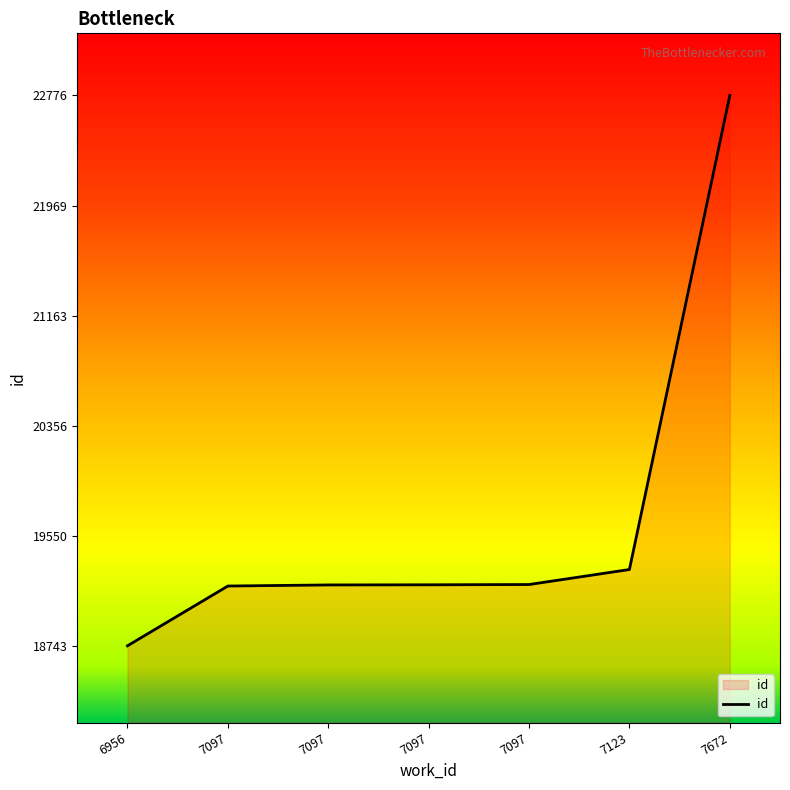

Rank the categories by value from lowest to highest.

6956, 7097, 7097, 7097, 7097, 7123, 7672